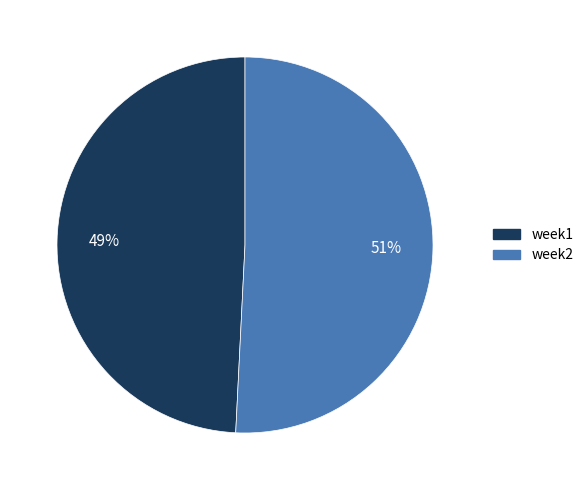

Which slice is the largest?

week2